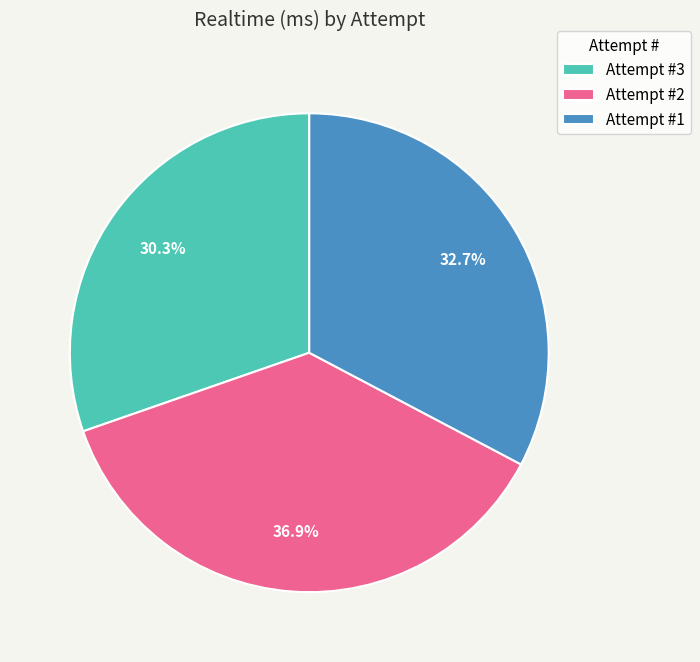

Which has a higher value, Attempt #3 or Attempt #2?

Attempt #2